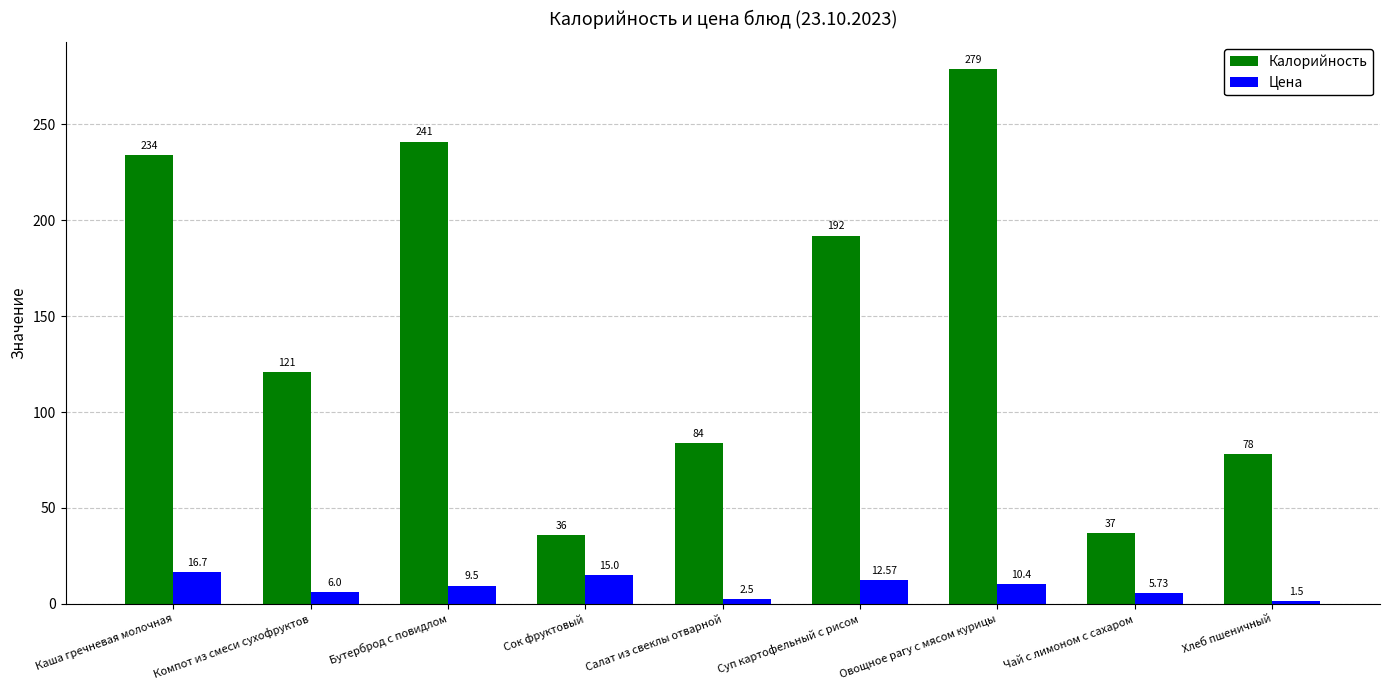

Which series changed the most between Сок фруктовый and Хлеб пшеничный?

Калорийность